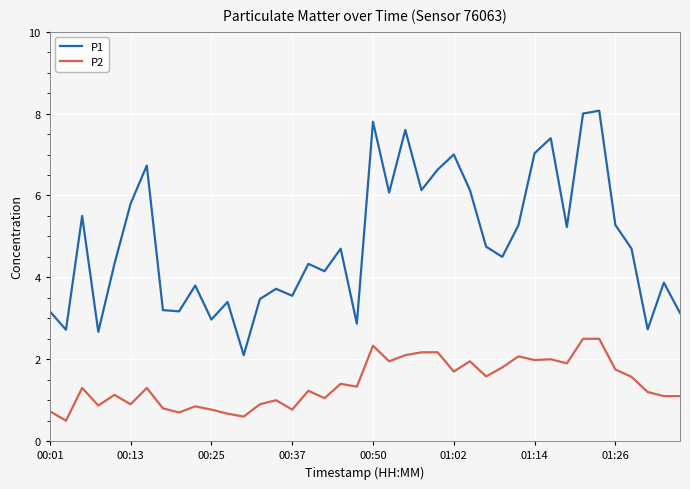

List the series in order of their peak value, lowest first.

P2, P1